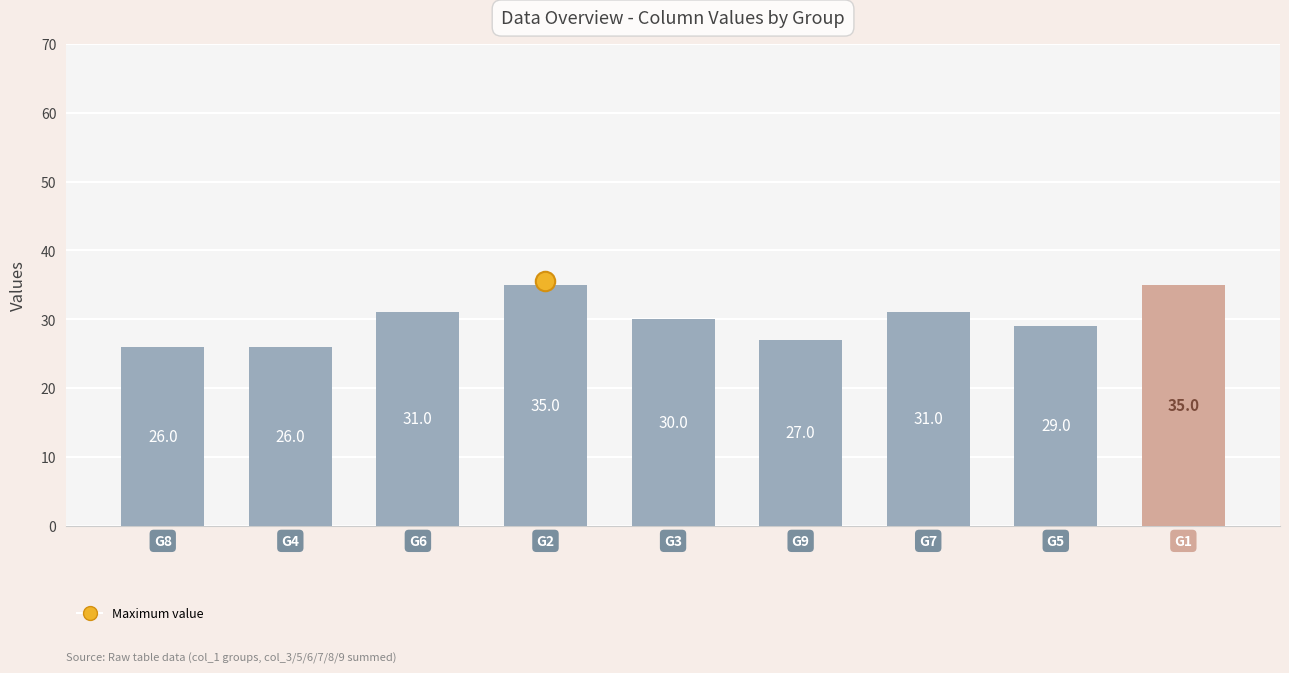

What is the value of the 5th bar from the left?

30